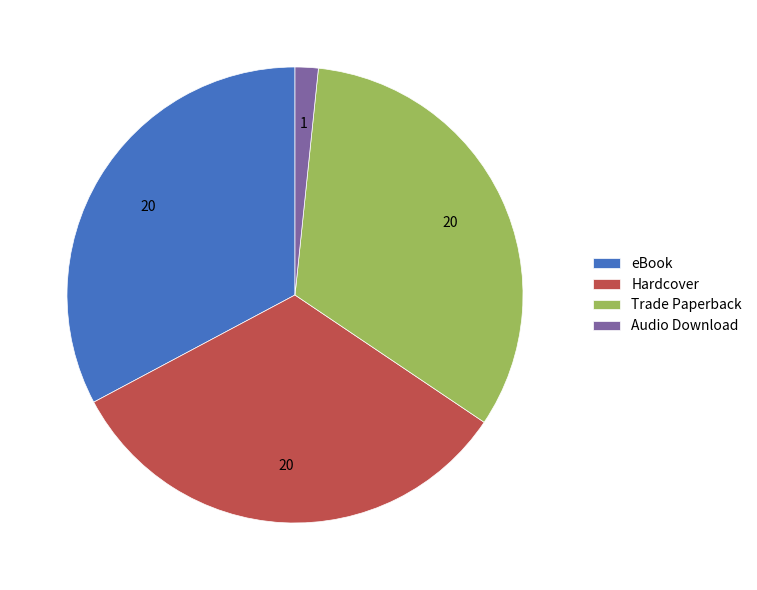

Does any single category account for the majority?

No